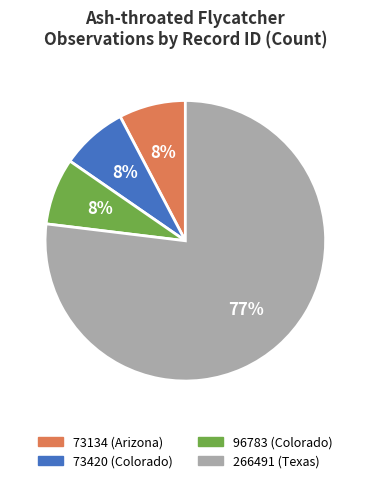

Between 266491 (Texas) and 96783 (Colorado), which is larger?

266491 (Texas)